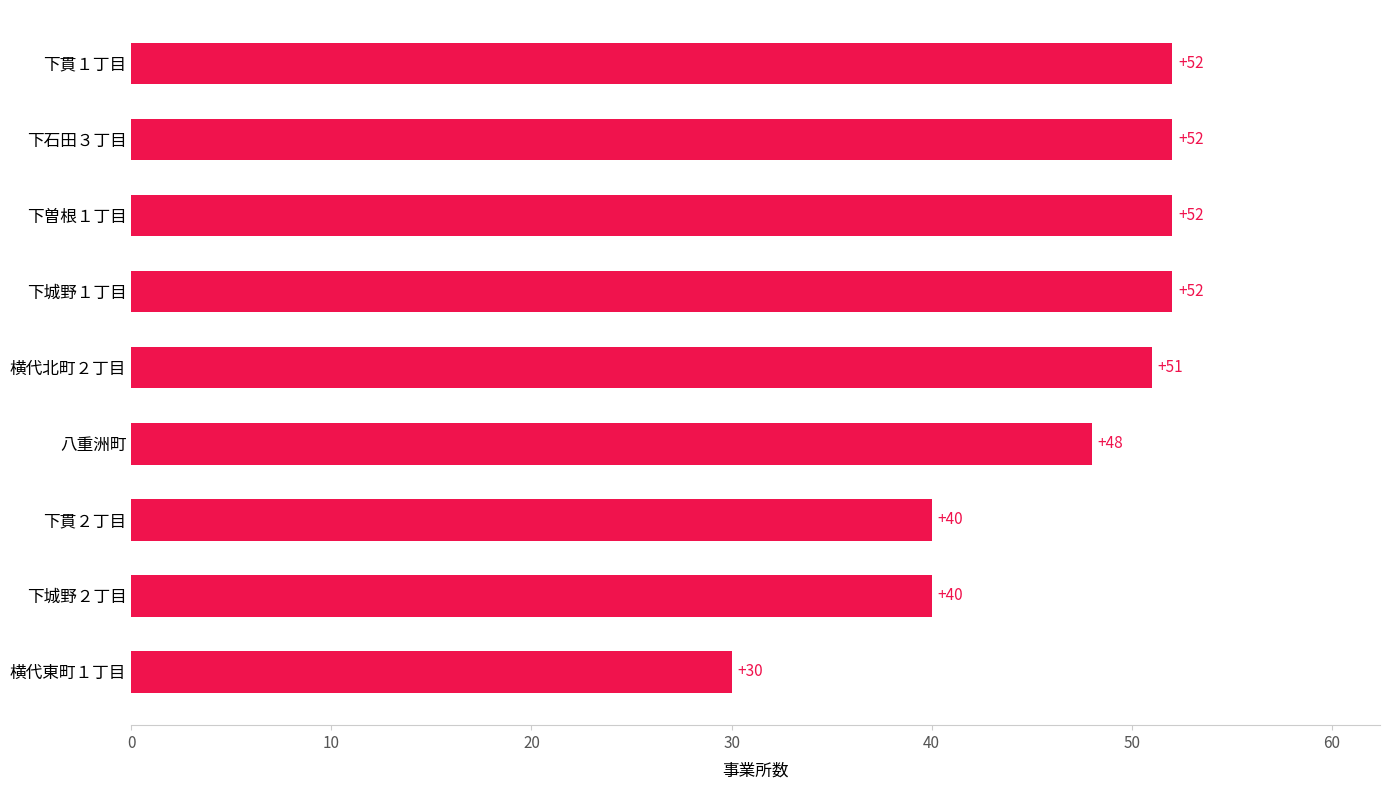

What is the ratio of the value at 下城野１丁目 to the value at 下貫１丁目?

1.0